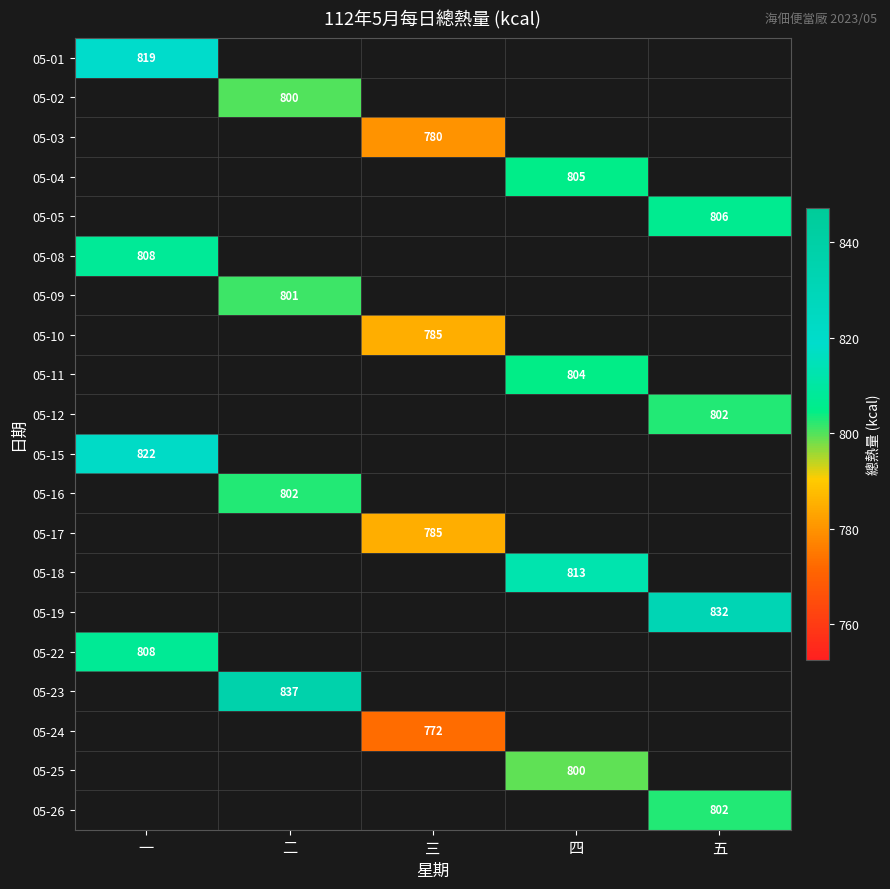

How many distinct data groups are displayed?

20